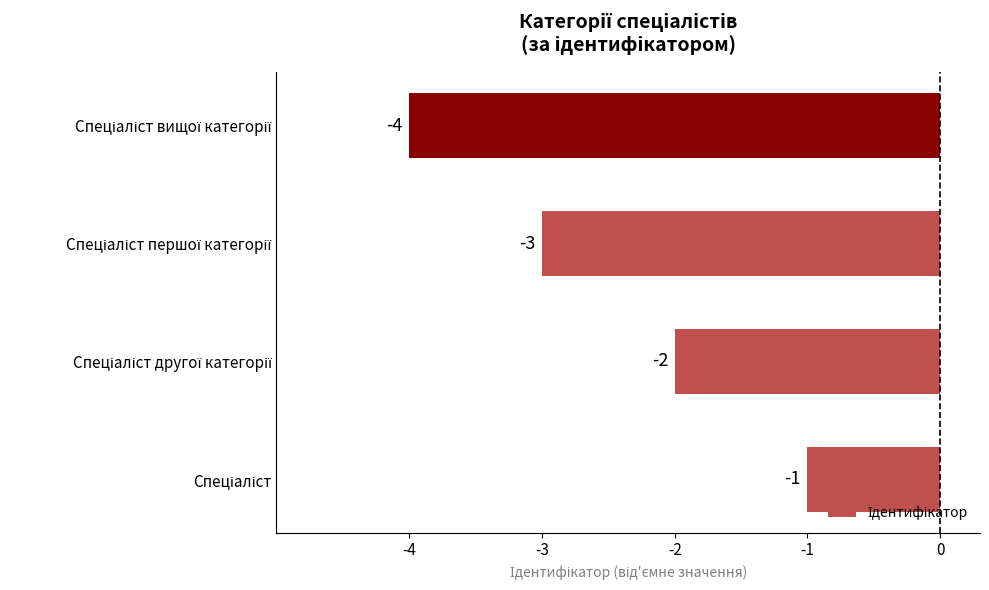

What is the difference between the maximum and minimum values?

3